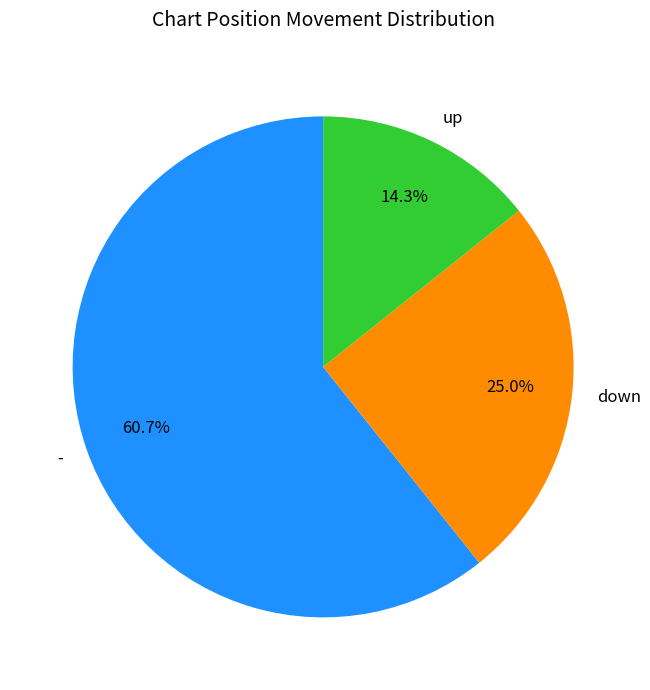

What is the largest slice in the pie chart?

-